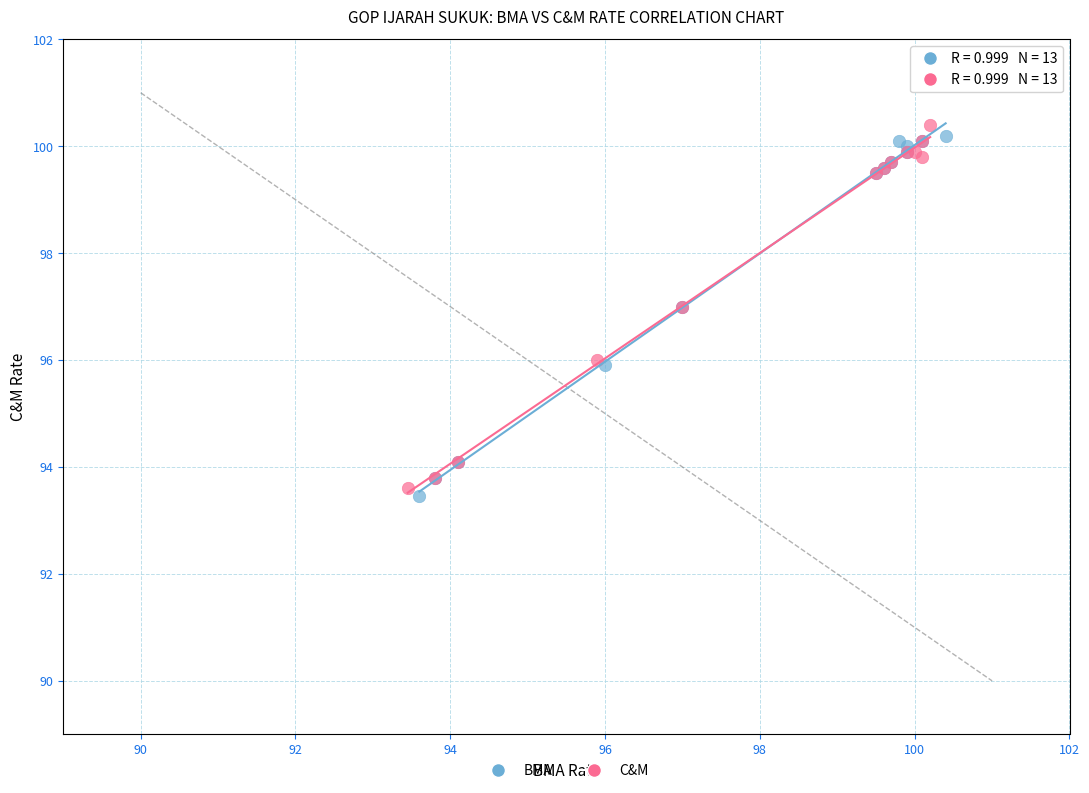

What are all the series names shown in the legend?

BMA, C&M